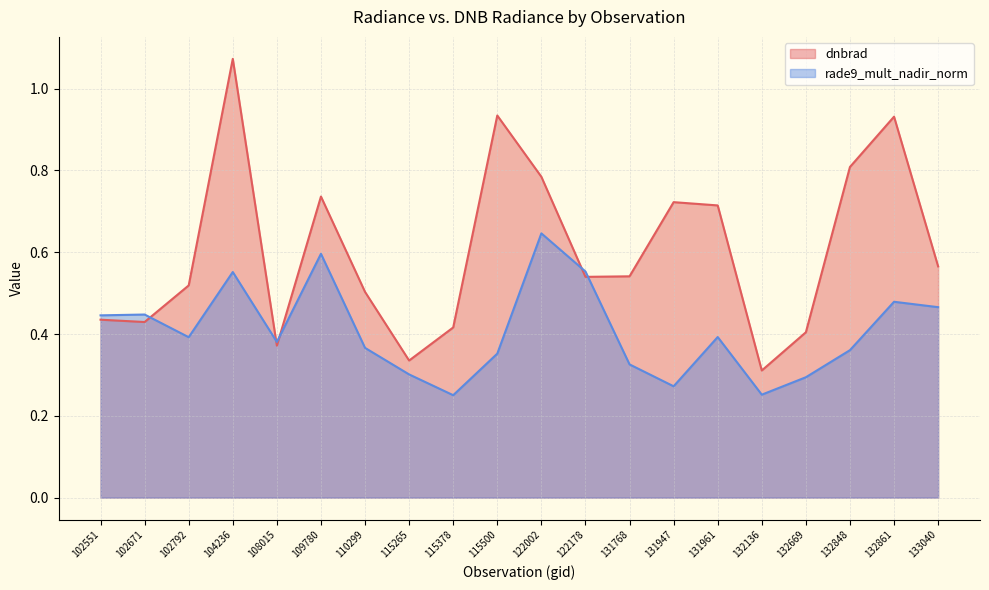

What is the value of the dnbrad point at the 1st from the left?

0.4